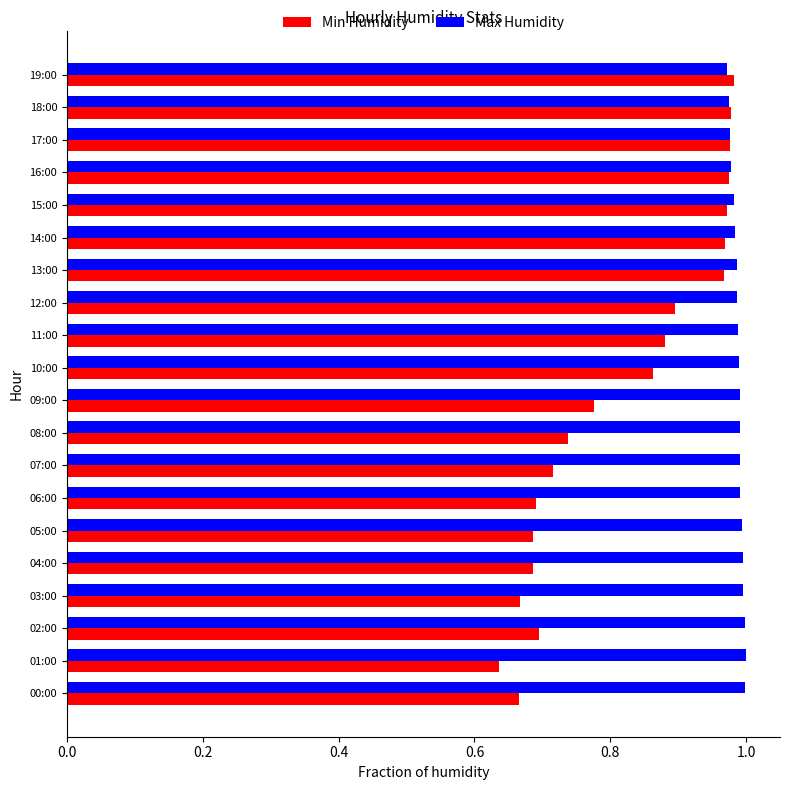

What is the difference between the second highest and second lowest values in the Min Humidity series?

0.3